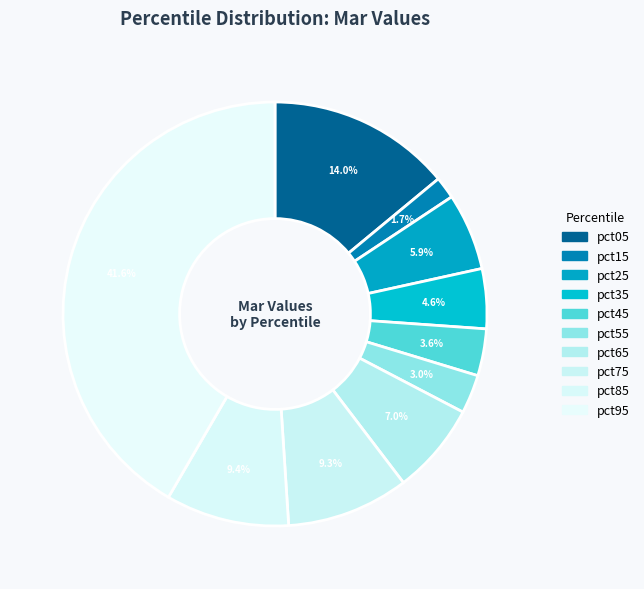

Rank the categories by value from highest to lowest.

pct95, pct05, pct85, pct75, pct65, pct25, pct35, pct45, pct55, pct15